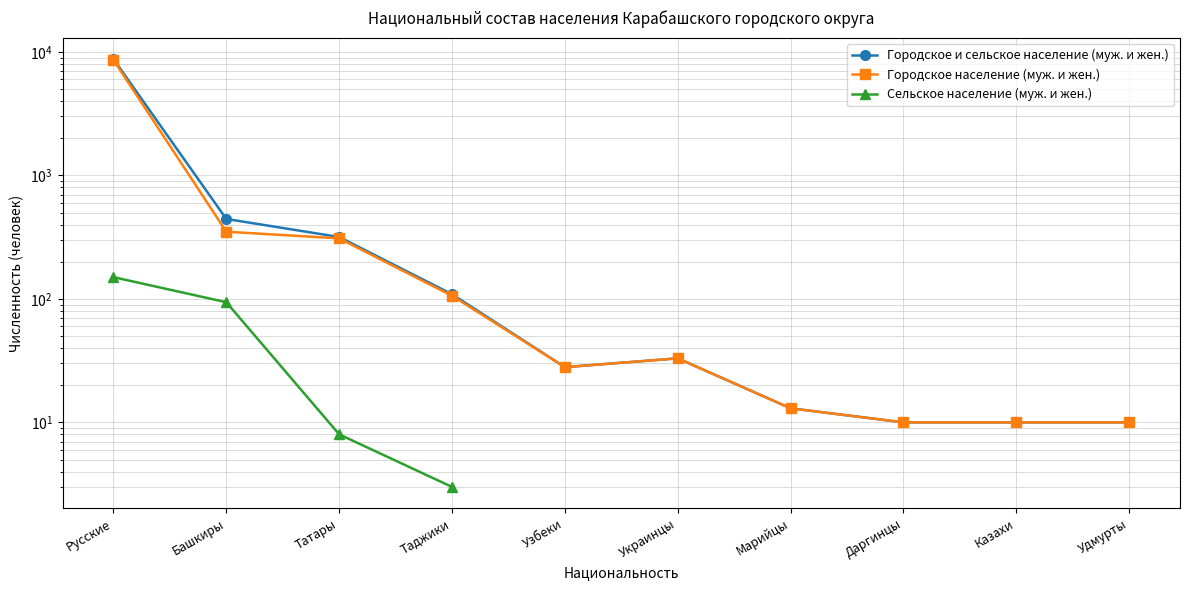

What are all the series names shown in the legend?

Городское и сельское население (муж. и жен.), Городское население (муж. и жен.), Сельское население (муж. и жен.)